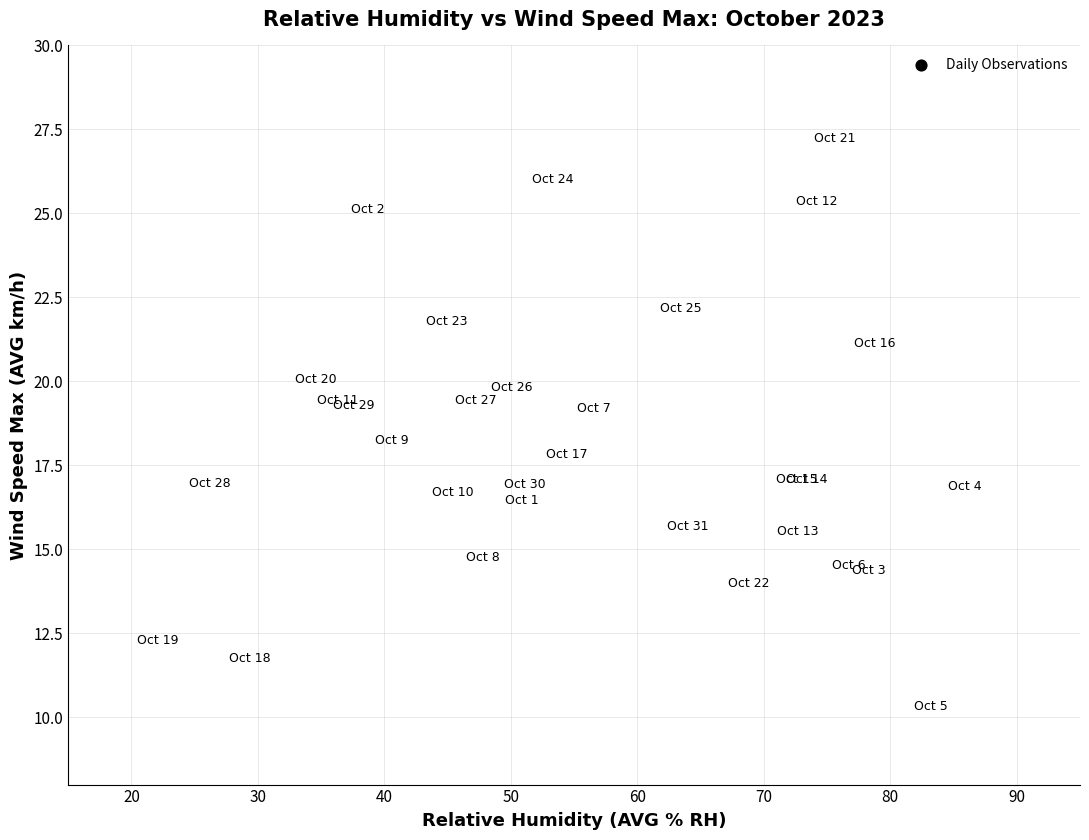

What is the range of X values (max minus min)?

63.8